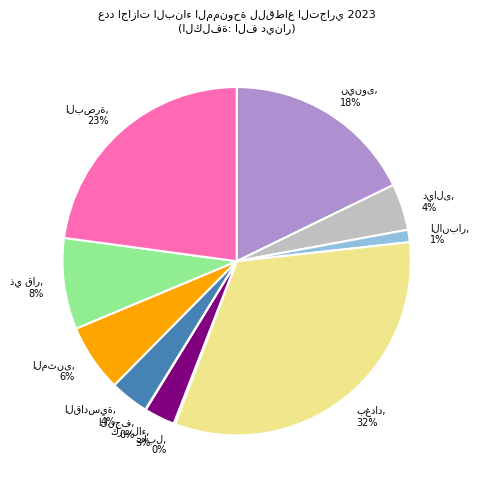

To the nearest percent, what is the average slice percentage?

9%